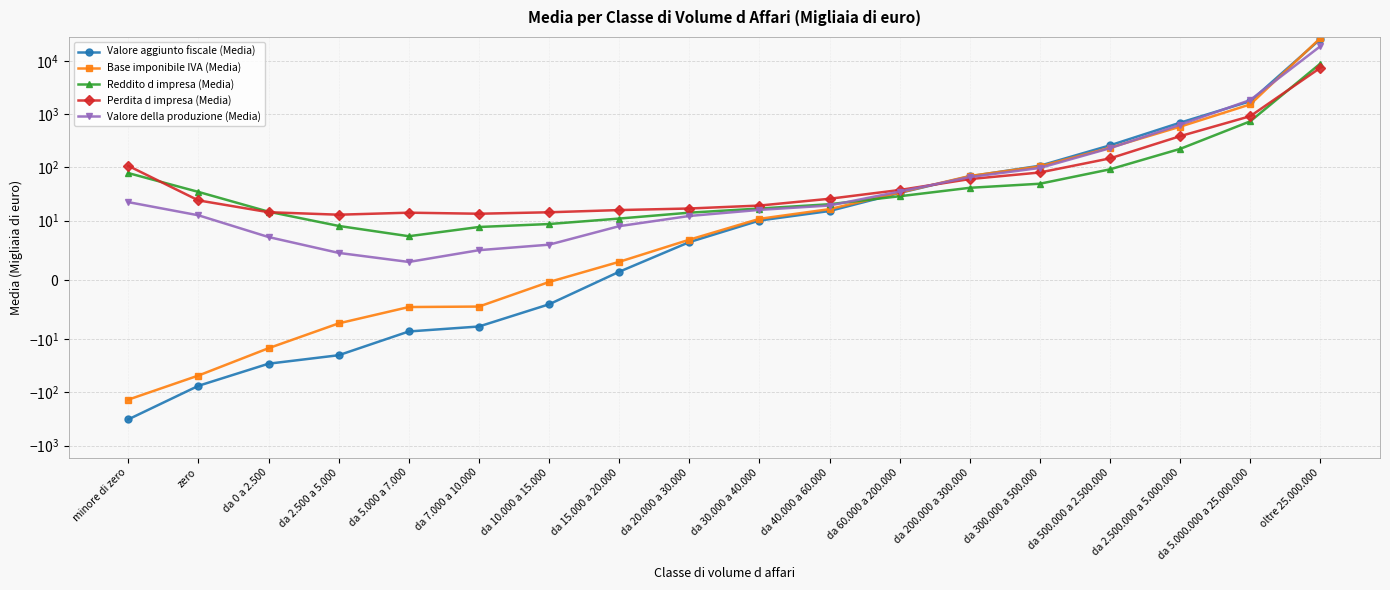

What is the difference between the maximum and second lowest values in the Reddito d impresa (Media) series?

8943.2